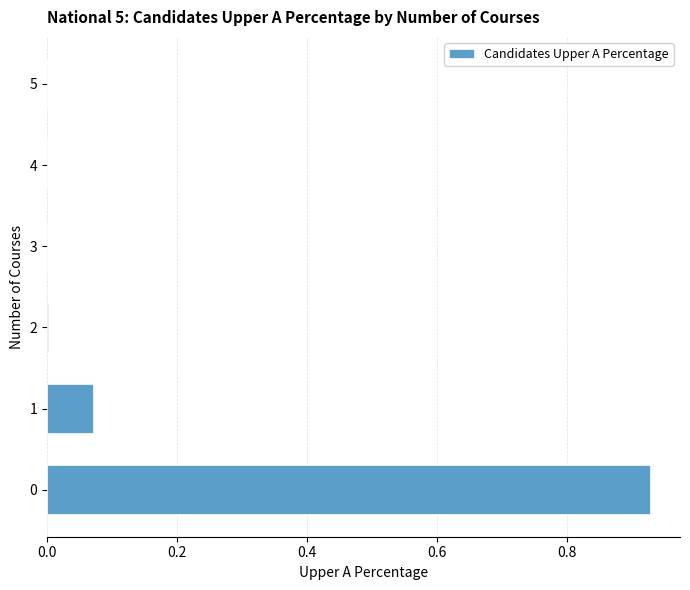

What is the sum of all values?

1.0